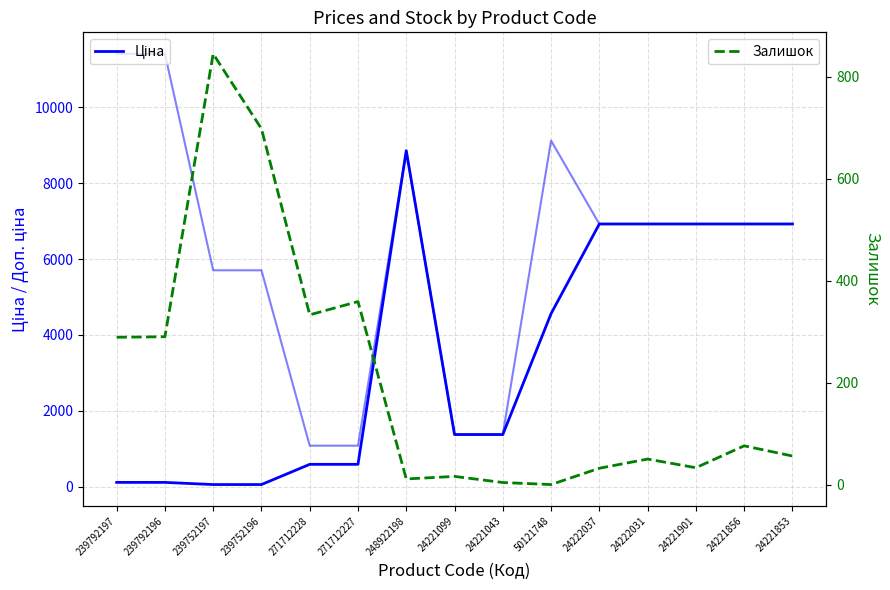

True or false: Залишок and Доп. ціна cross at least once.

False